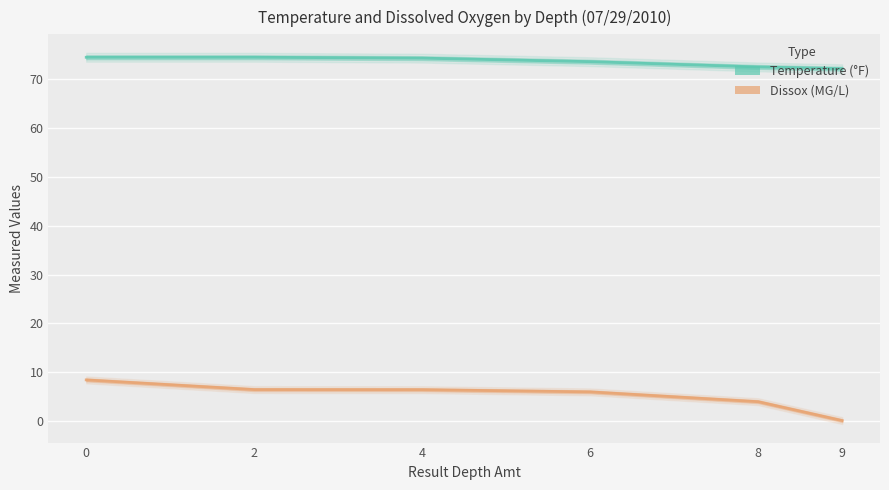

List the series in order of their peak value, highest first.

Temperature, Dissox